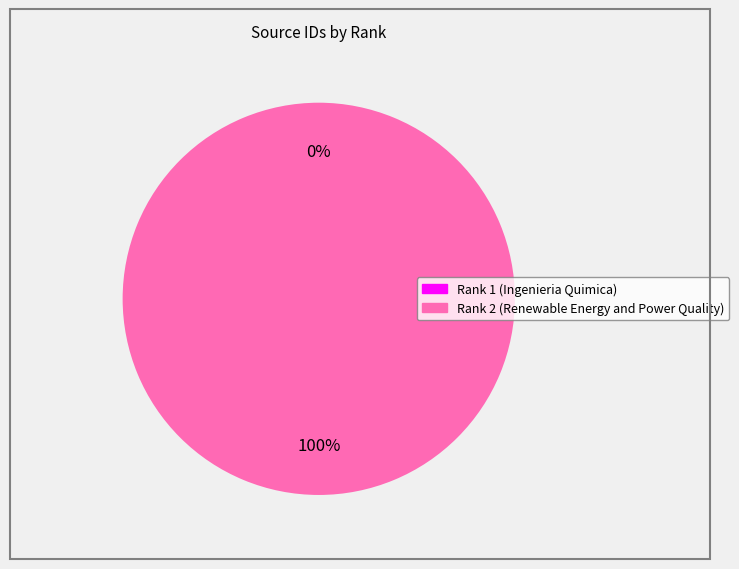

What is the majority slice?

Rank 2 (Renewable Energy and Power Quality)